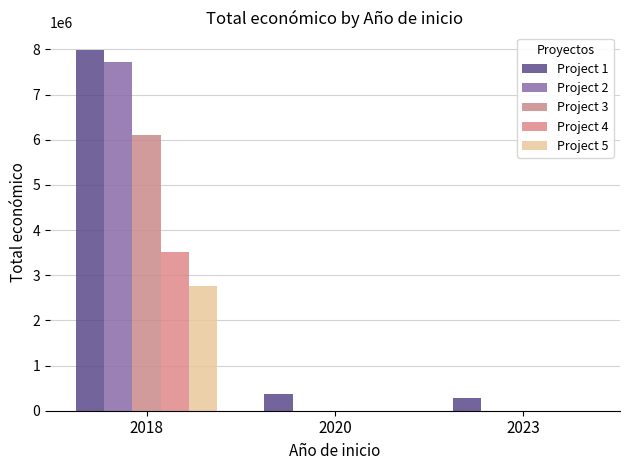

How many Project 5 values are between 0 and 2769359?

3